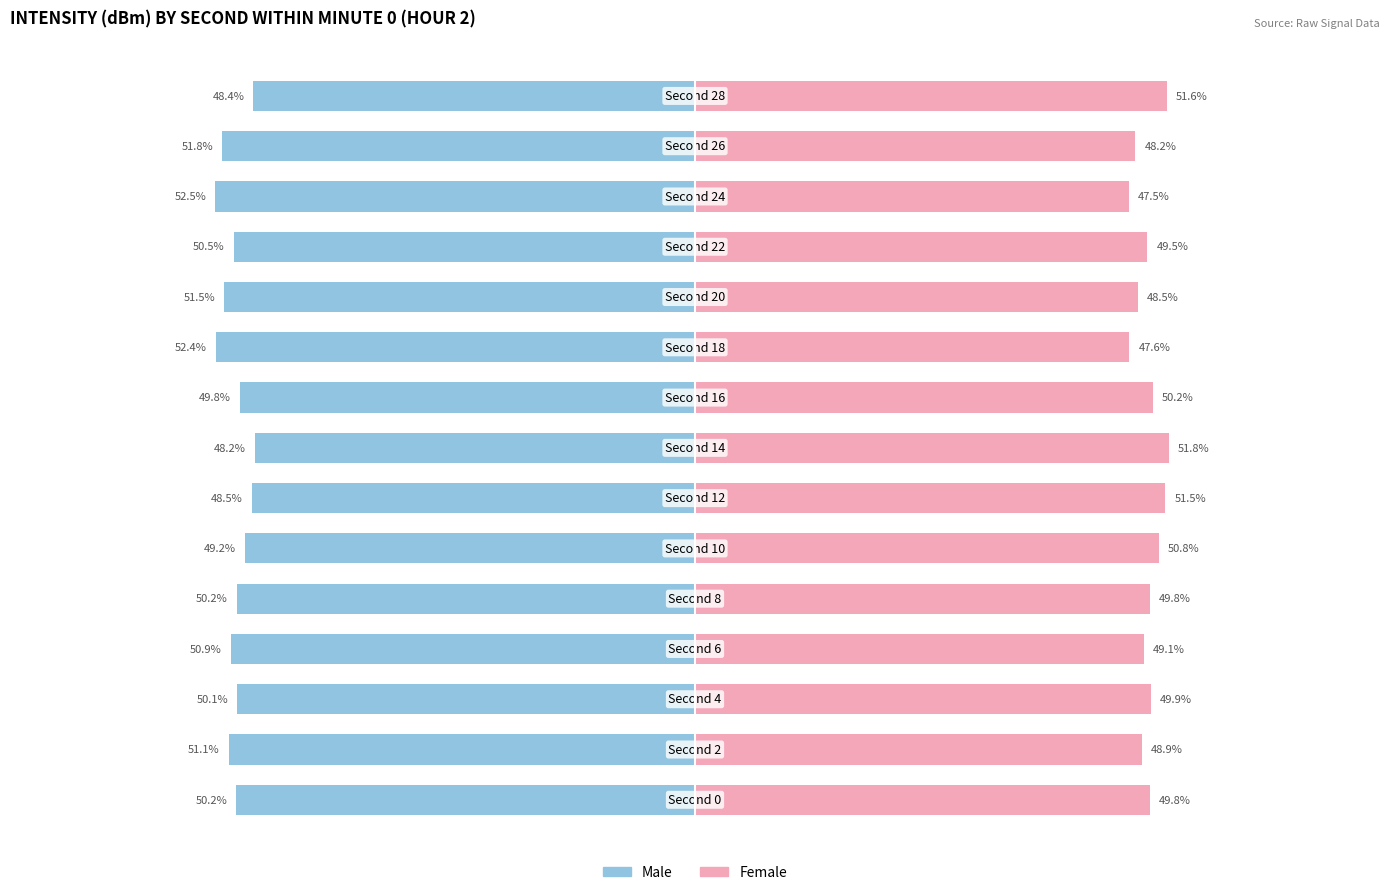

Reading right to left, transcribe all the data shown in this chart.

Male: -48.4	-51.8	-52.5	-50.5	-51.5	-52.4	-49.8	-48.2	-48.5	-49.2	-50.2	-50.9	-50.1	-51.1	-50.2
Female: 51.6	48.2	47.5	49.5	48.5	47.6	50.2	51.8	51.5	50.8	49.8	49.1	49.9	48.9	49.8